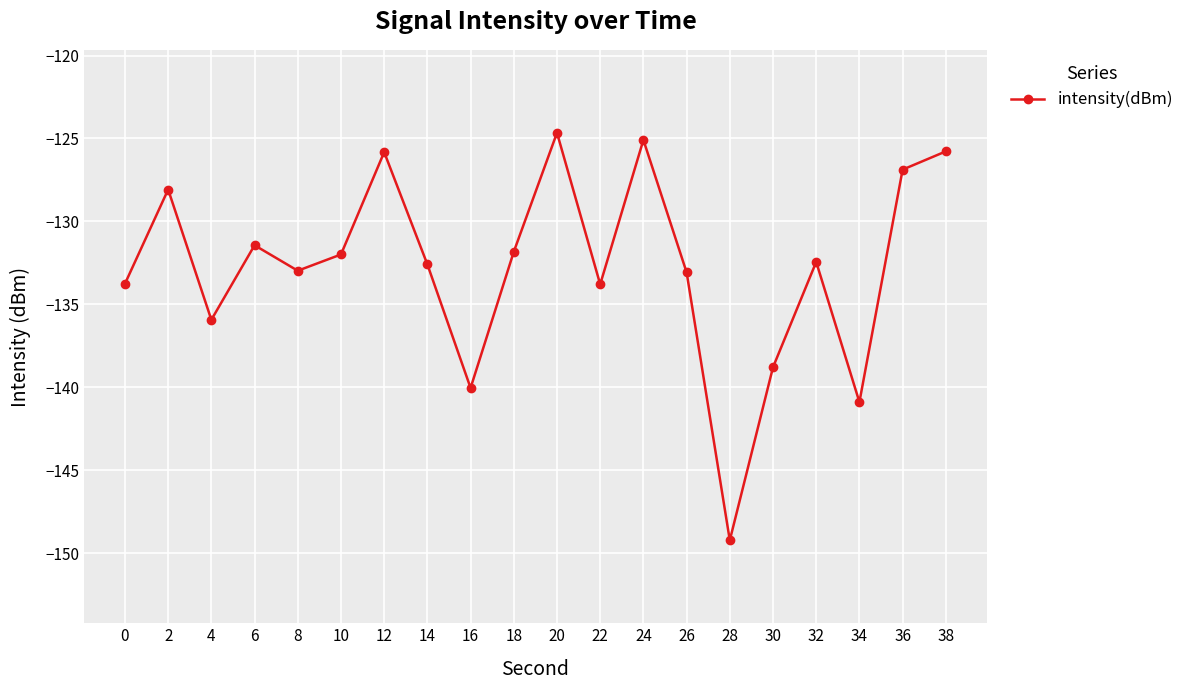

What is the approximate value at 4?

-135.9